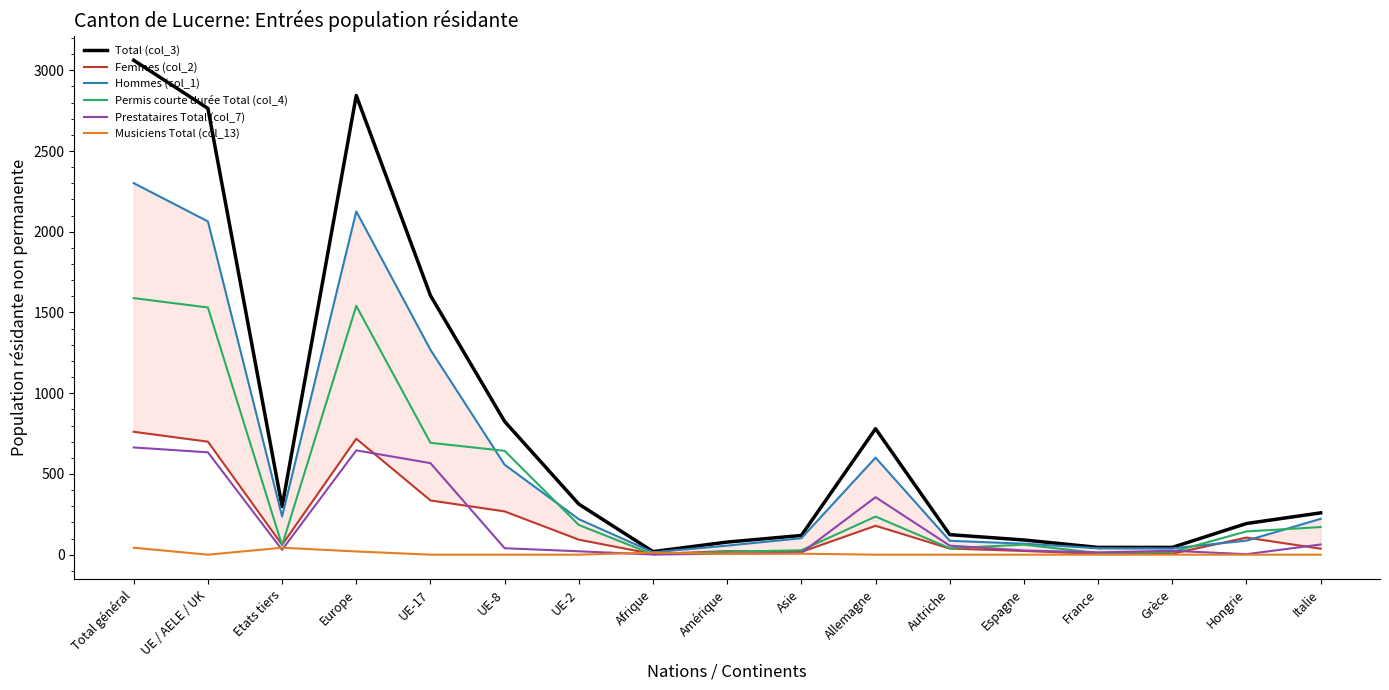

The value of Hommes (col_1) at Etats tiers is 359. True or false?

False